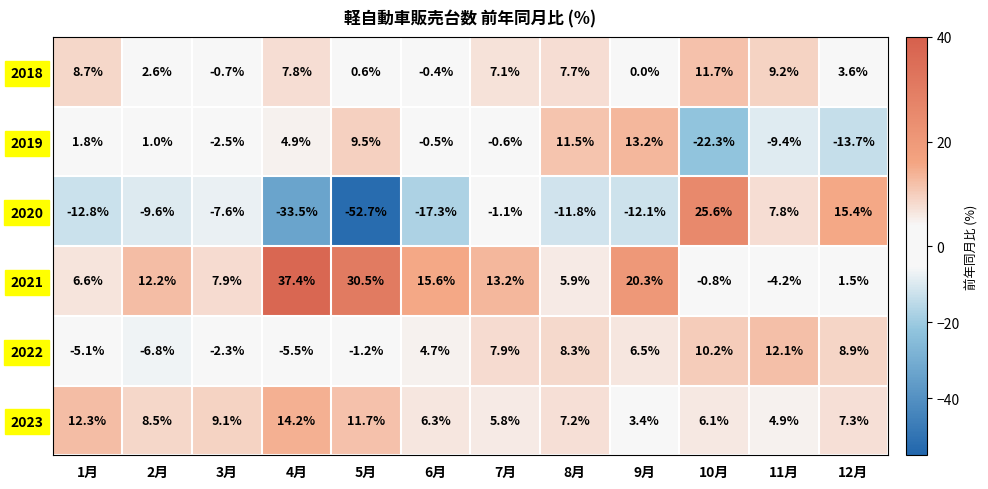

True or false: 2018 has a value of 11.2 at 4月.

False